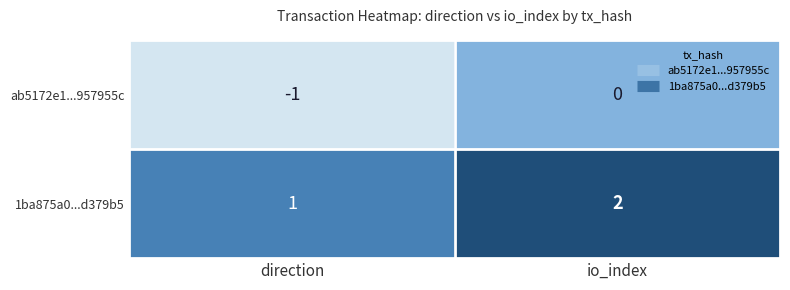

At direction, list the series in order from largest to smallest.

1ba875a0...d379b5, ab5172e1...957955c